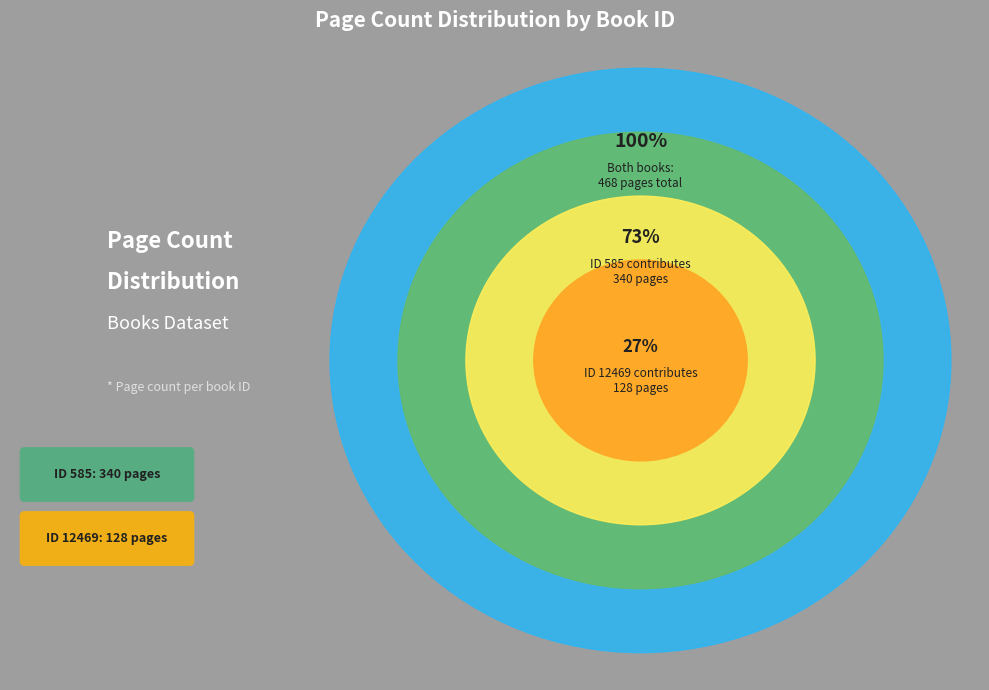

Count the number of slices in the pie.

2